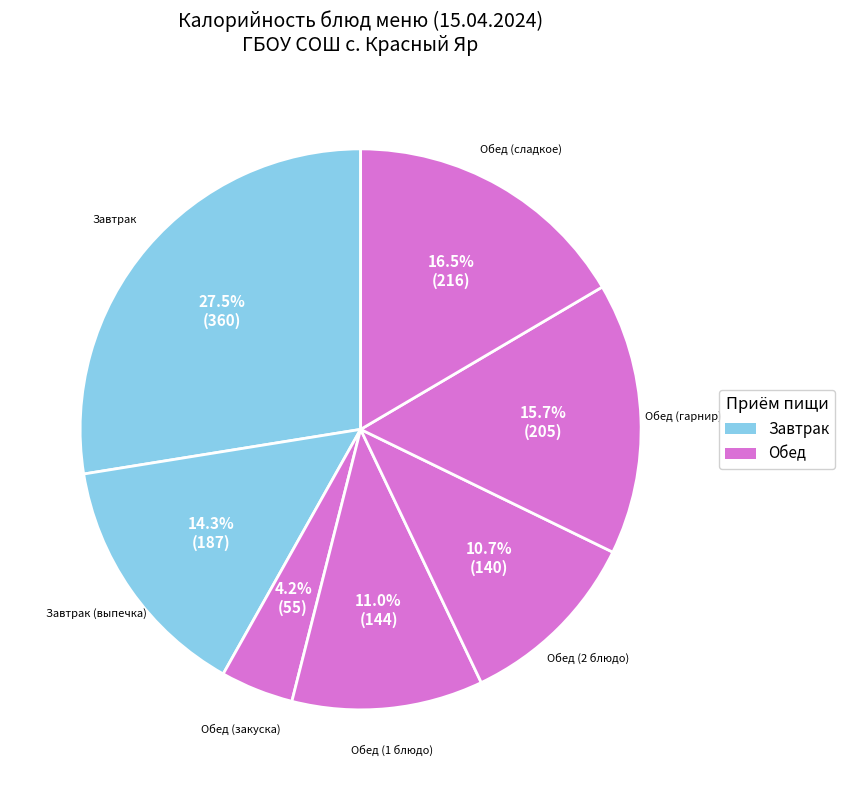

Is there a majority slice in this chart?

No